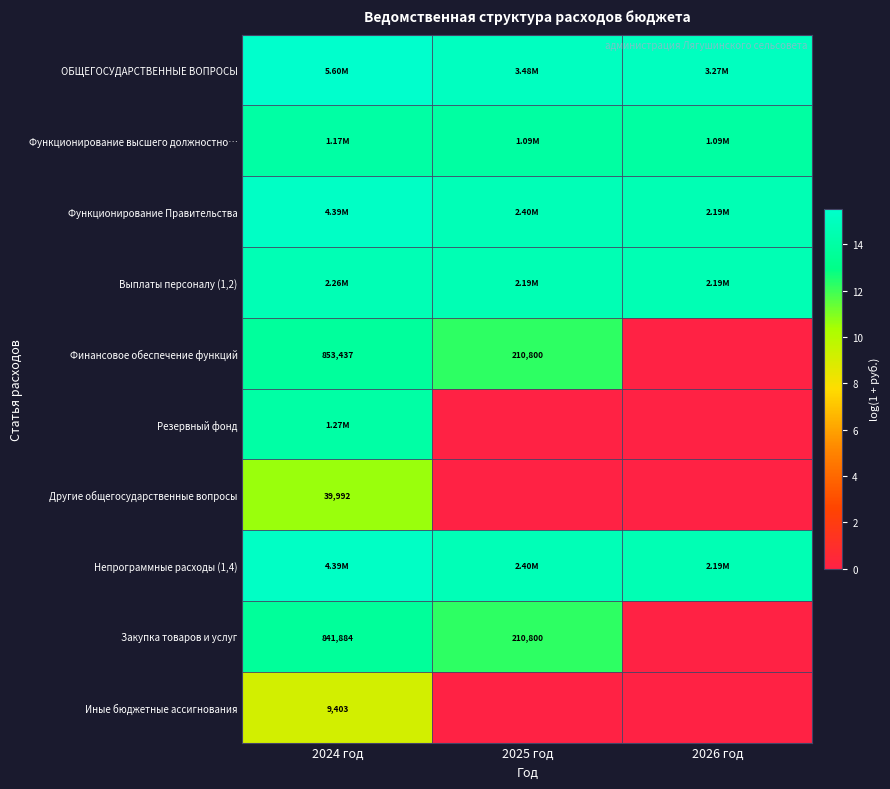

Rank the categories by Функционирование Правительства value from lowest to highest.

2026 год, 2025 год, 2024 год